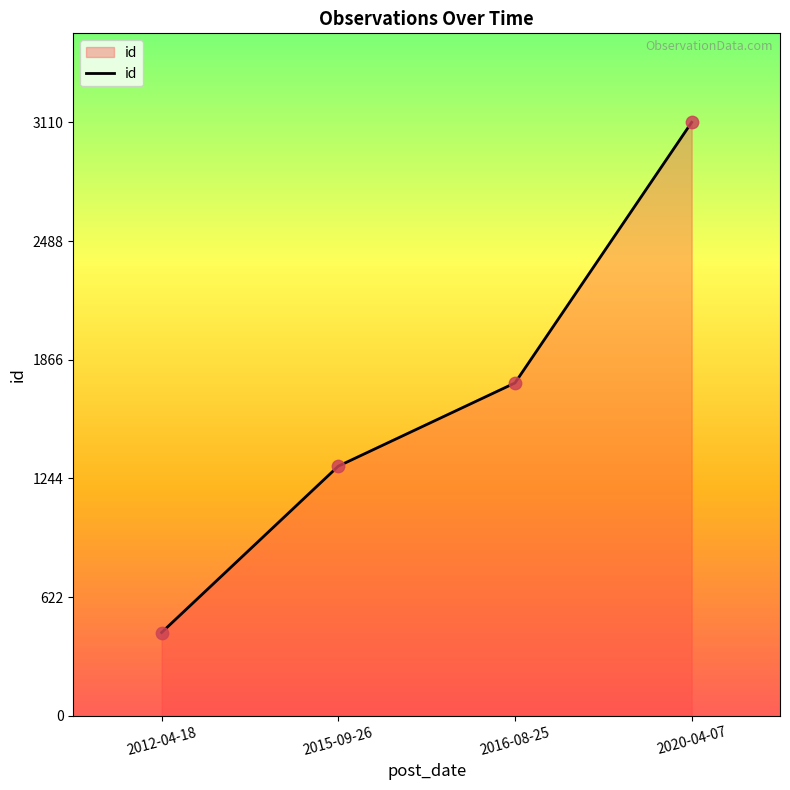

What is the ratio of the value at 2012-04-18 to the value at 2015-09-26?

0.3